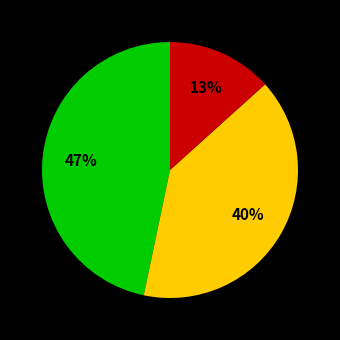

Is there a majority slice in this chart?

No